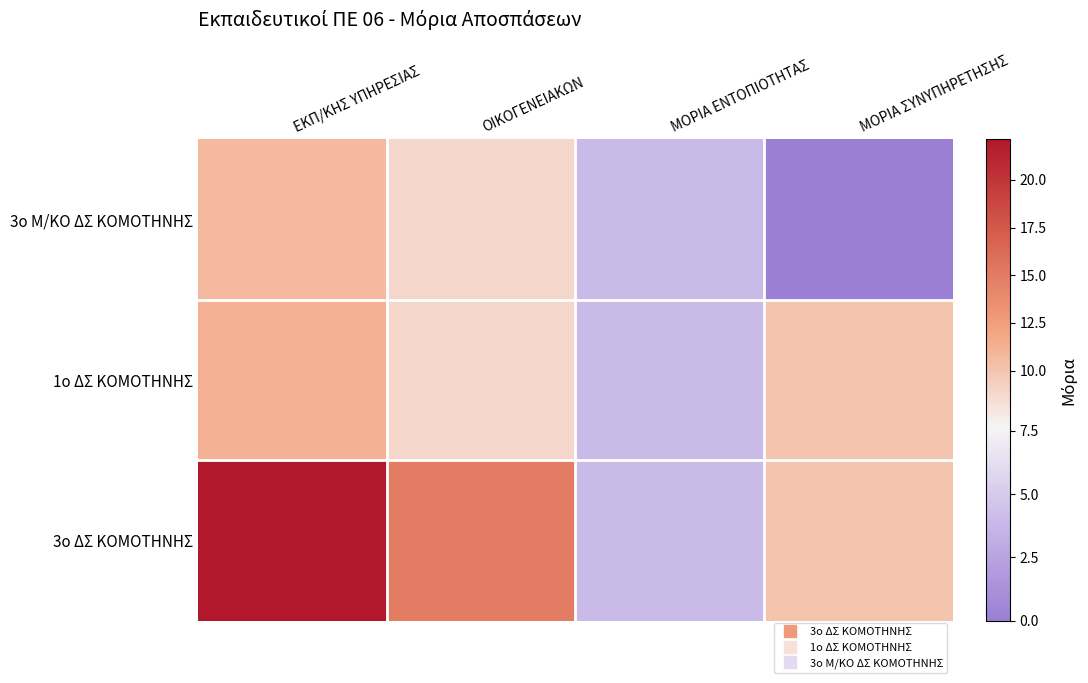

List the series in order of their peak value, highest first.

3ο ΔΣ ΚΟΜΟΤΗΝΗΣ, 1ο ΔΣ ΚΟΜΟΤΗΝΗΣ, 3ο Μ/ΚΟ ΔΣ ΚΟΜΟΤΗΝΗΣ